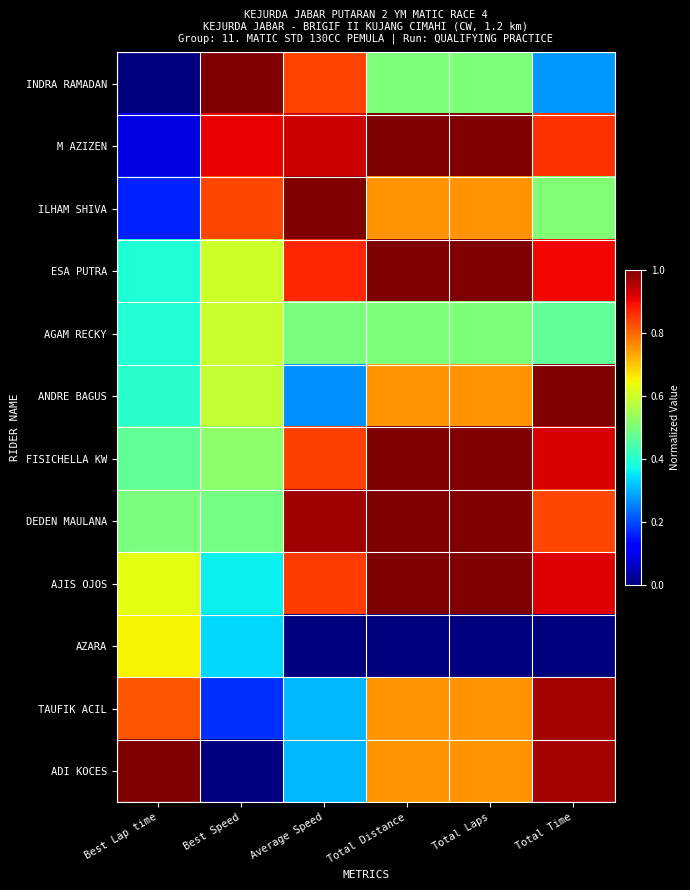

What is the spread (max minus min) of values at Total Laps?

1.0